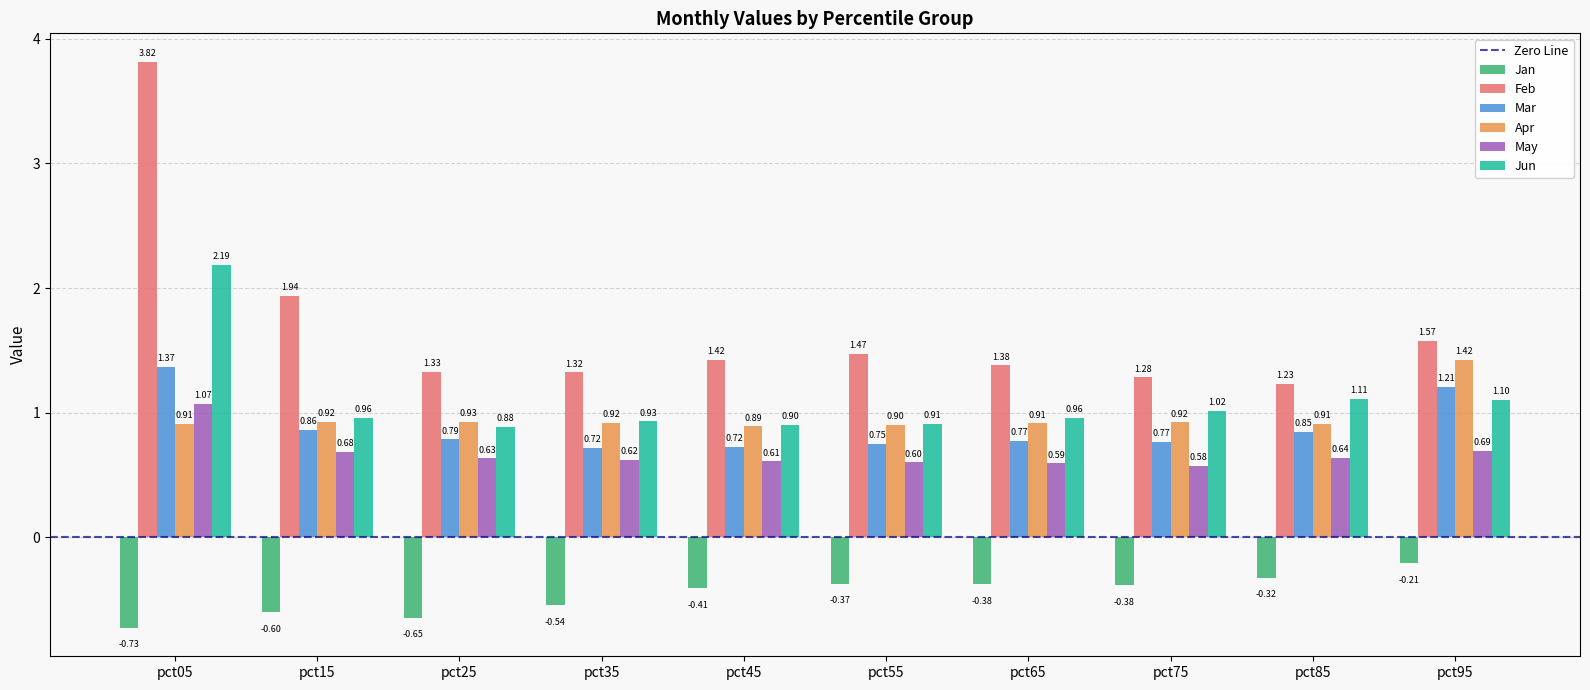

What is the sum of all Apr values?

9.6